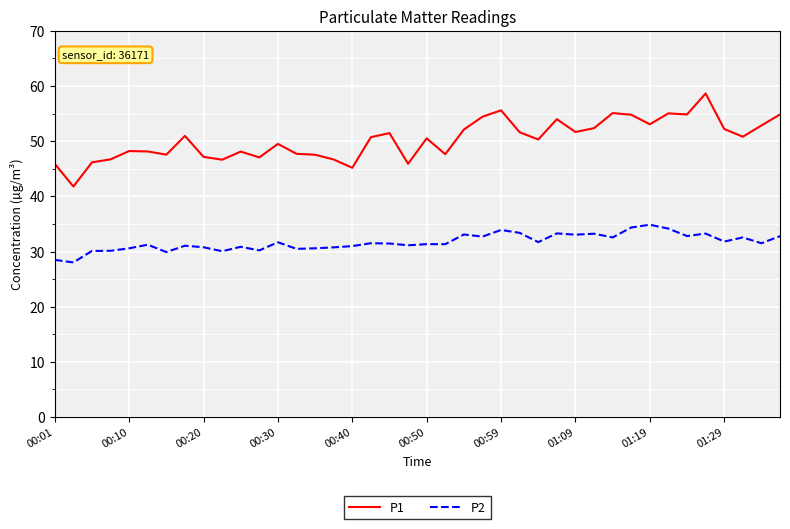

Rank the series by their average value, from lowest to highest.

P2, P1